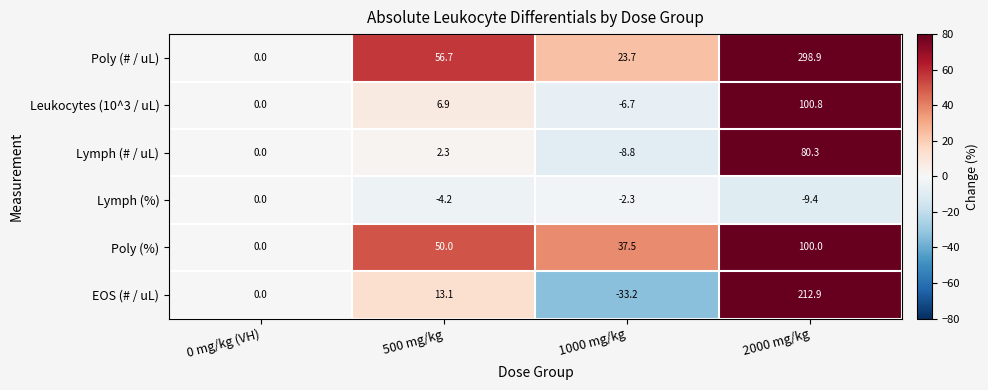

Reading right to left, what are all the values shown in this chart?

Poly (# / uL): 2000 mg/kg=298.9	1000 mg/kg=23.7	500 mg/kg=56.7	0 mg/kg (VH)=0.0
Leukocytes (10^3 / uL): 2000 mg/kg=100.8	1000 mg/kg=-6.7	500 mg/kg=6.9	0 mg/kg (VH)=0.0
Lymph (# / uL): 2000 mg/kg=80.3	1000 mg/kg=-8.8	500 mg/kg=2.3	0 mg/kg (VH)=0.0
Lymph (%): 2000 mg/kg=-9.4	1000 mg/kg=-2.3	500 mg/kg=-4.2	0 mg/kg (VH)=0.0
Poly (%): 2000 mg/kg=100.0	1000 mg/kg=37.5	500 mg/kg=50.0	0 mg/kg (VH)=0.0
EOS (# / uL): 2000 mg/kg=212.9	1000 mg/kg=-33.2	500 mg/kg=13.1	0 mg/kg (VH)=0.0